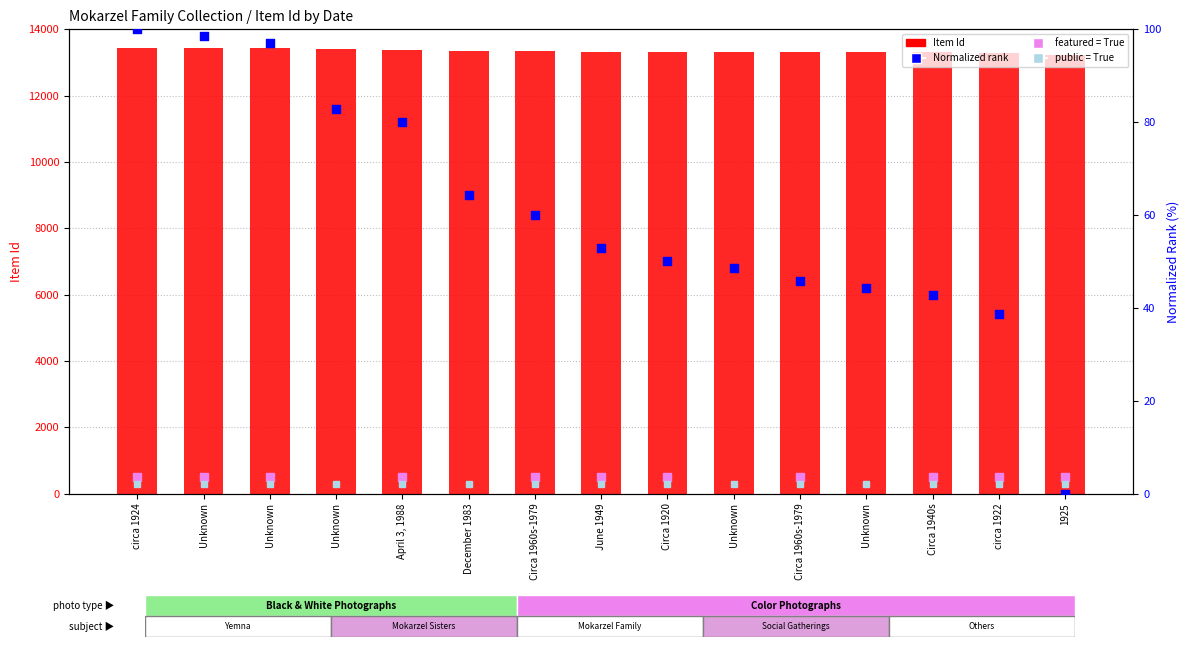

Which series reaches the maximum Y coordinate?

Item Id